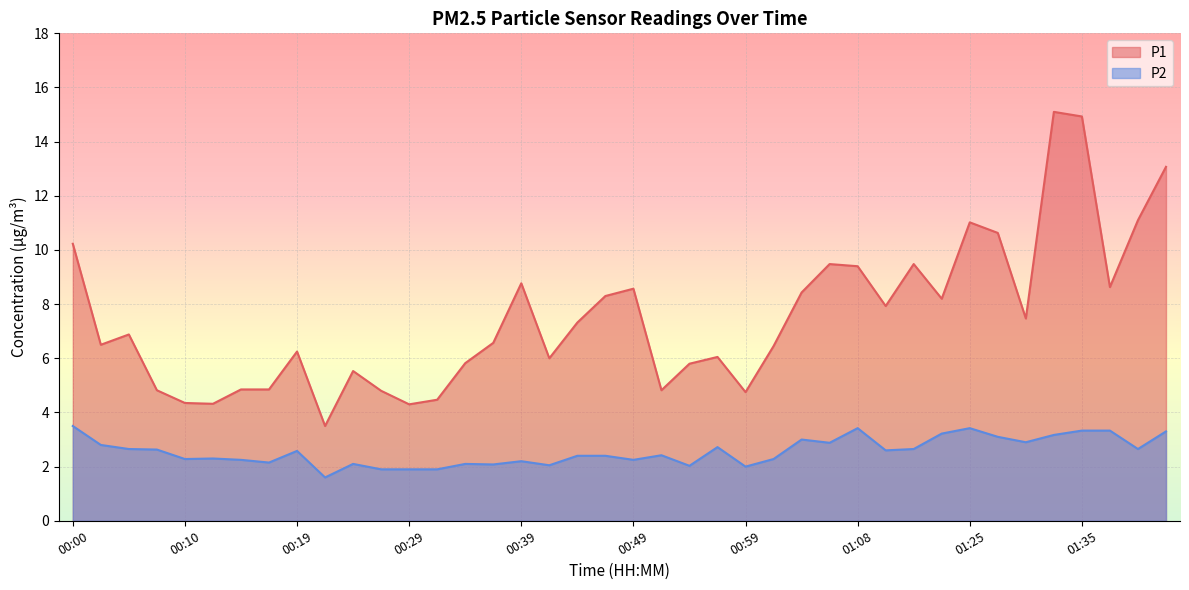

What is the average value of the P2 series?

2.6